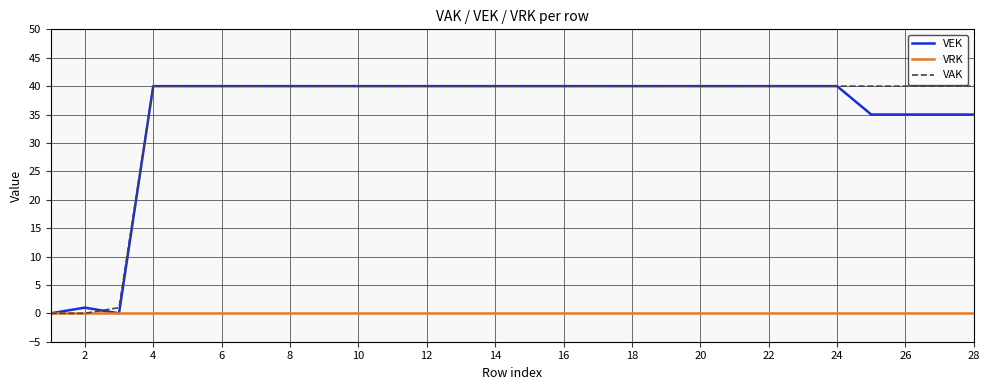

At how many categories does at least one series exceed 15?

25